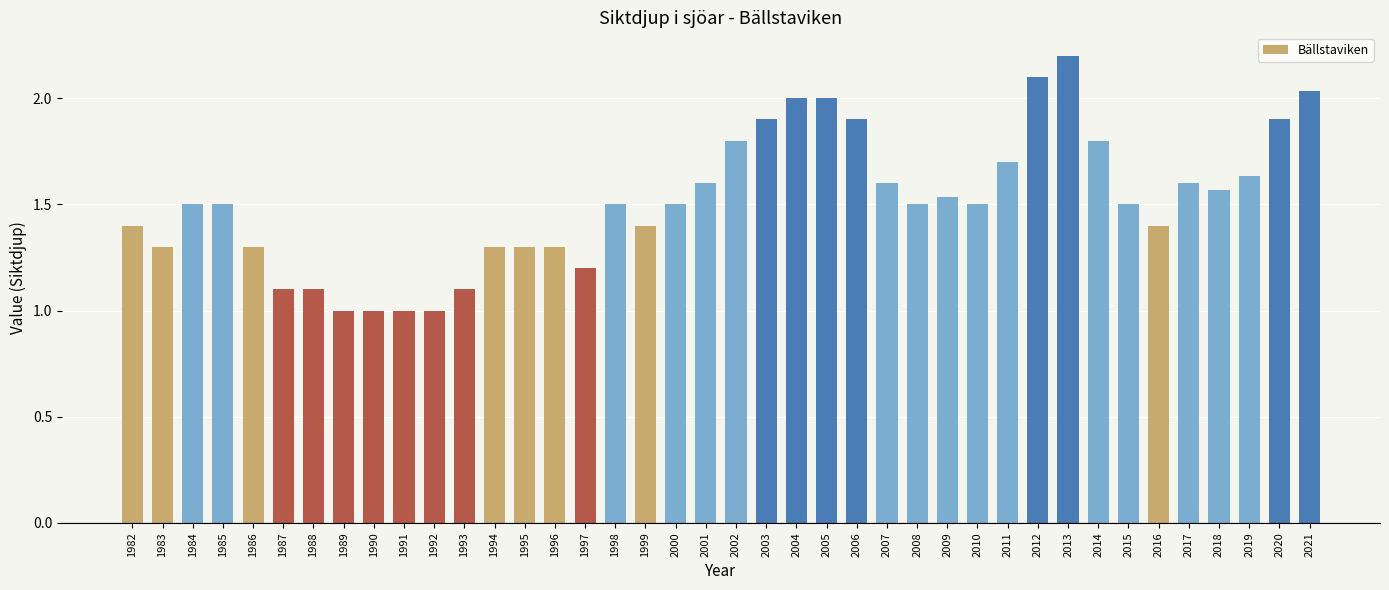

What is the value of the 21st bar from the left?

1.8